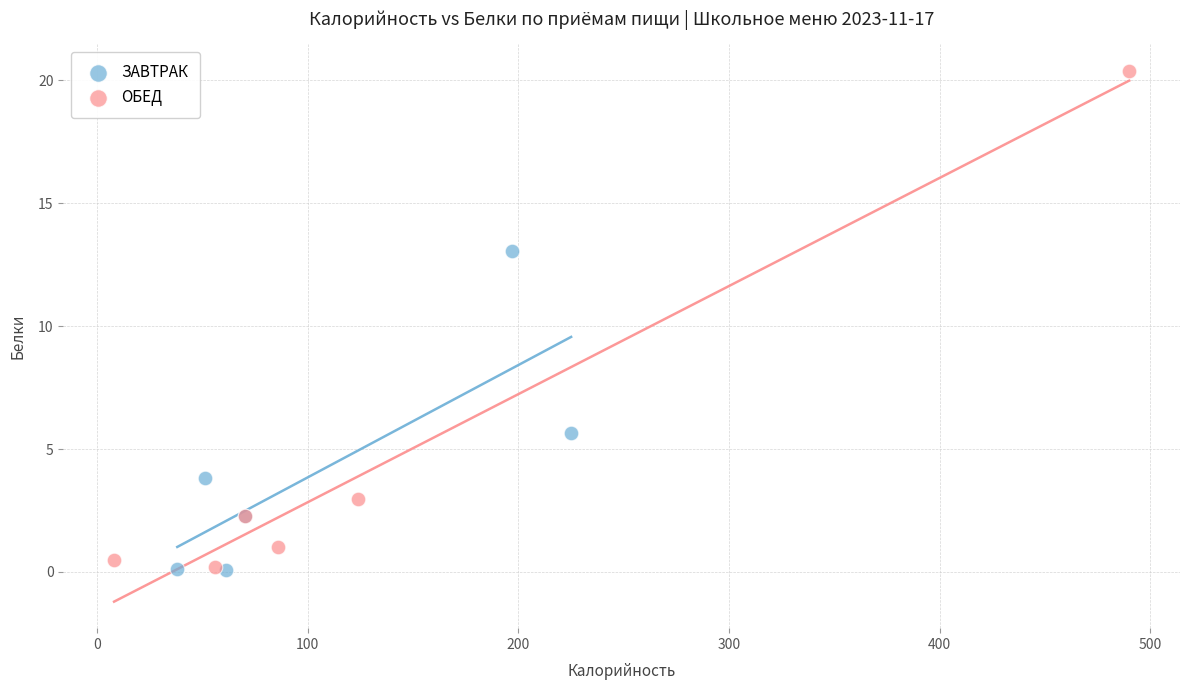

Which series has the largest Y range (max minus min)?

ОБЕД